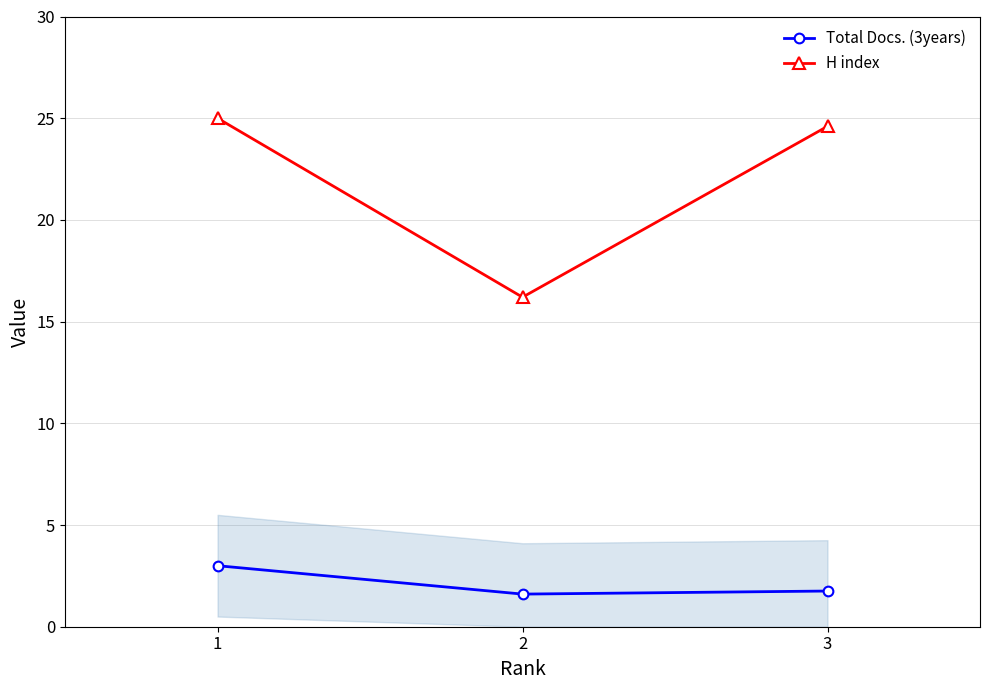

What is the value of the Total Docs. (3years) point at the 3rd from the left?

1.8